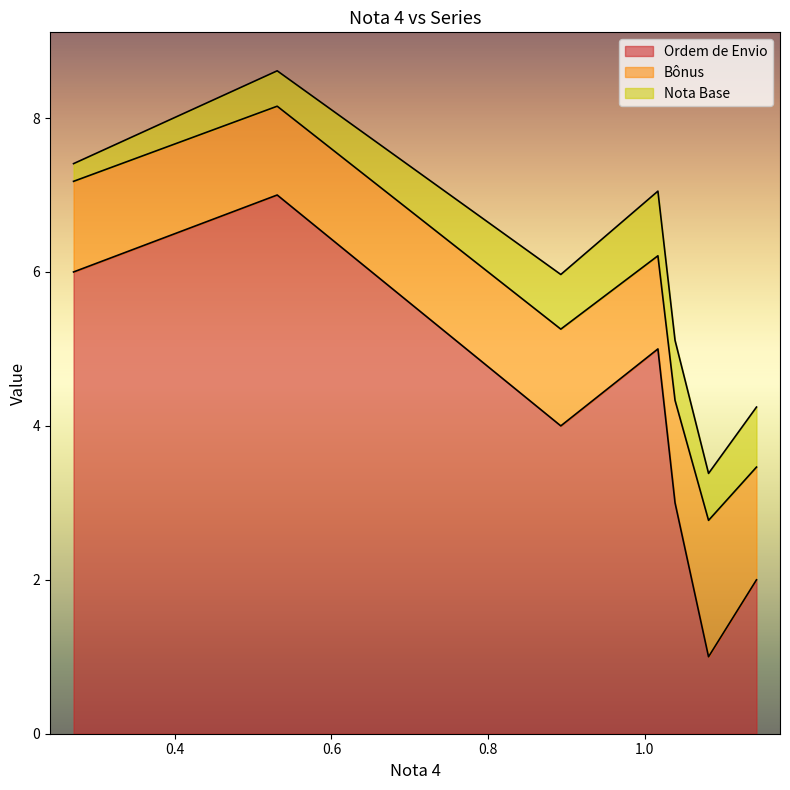

What are all the series names shown in the legend?

Ordem de Envio, Bônus, Nota Base